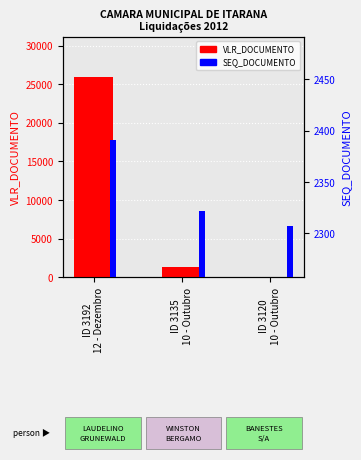

Is it true that VLR_DOCUMENTO equals 3 at ID 3120
10 - Outubro?

True